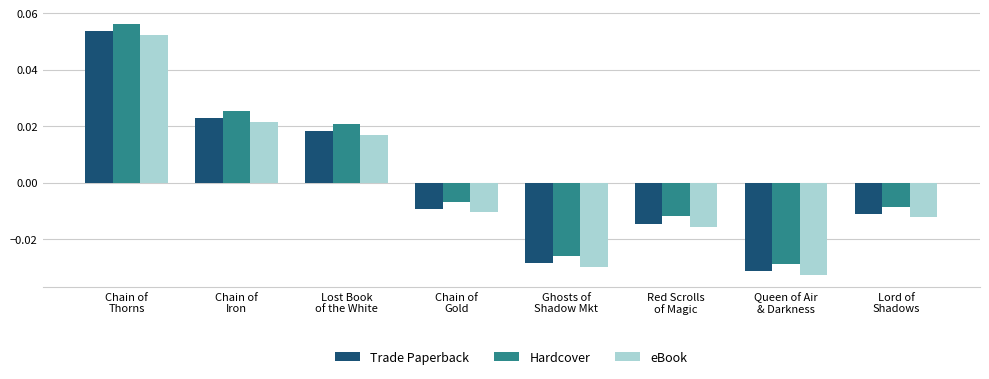

What is the label of the 2nd bar from the left?

Chain of
Iron